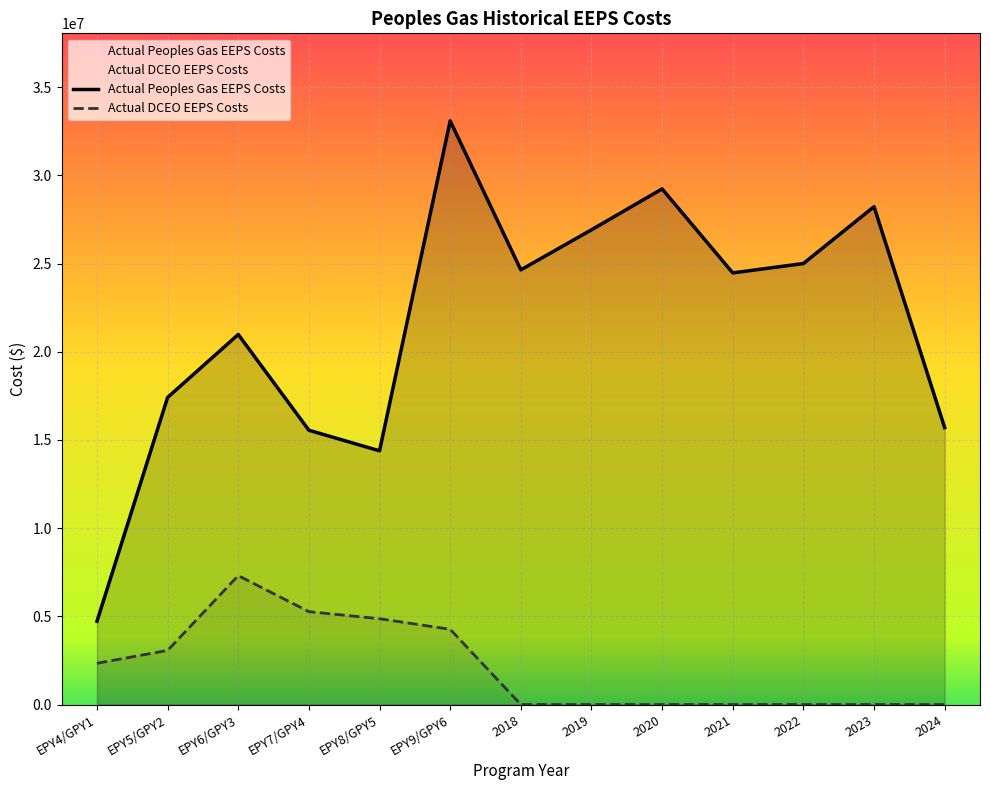

Reading left to right, extract all data points from this chart.

Actual Peoples Gas EEPS Costs: EPY4/GPY1=4720309.0	EPY5/GPY2=17413390.0	EPY6/GPY3=20982409.0	EPY7/GPY4=15552645.0	EPY8/GPY5=14385731.0	EPY9/GPY6=33095405.0	2018=24646499.0	2019=26918182.0	2020=29237648.0	2021=24475163.6	2022=25005835.9	2023=28231254.5	2024=15699717.3
Actual DCEO EEPS Costs: EPY4/GPY1=2338766.0	EPY5/GPY2=3068743.0	EPY6/GPY3=7309465.0	EPY7/GPY4=5265253.0	EPY8/GPY5=4864207.0	EPY9/GPY6=4266483.0	2018=0.0	2019=0.0	2020=0.0	2021=0.0	2022=0.0	2023=0.0	2024=0.0